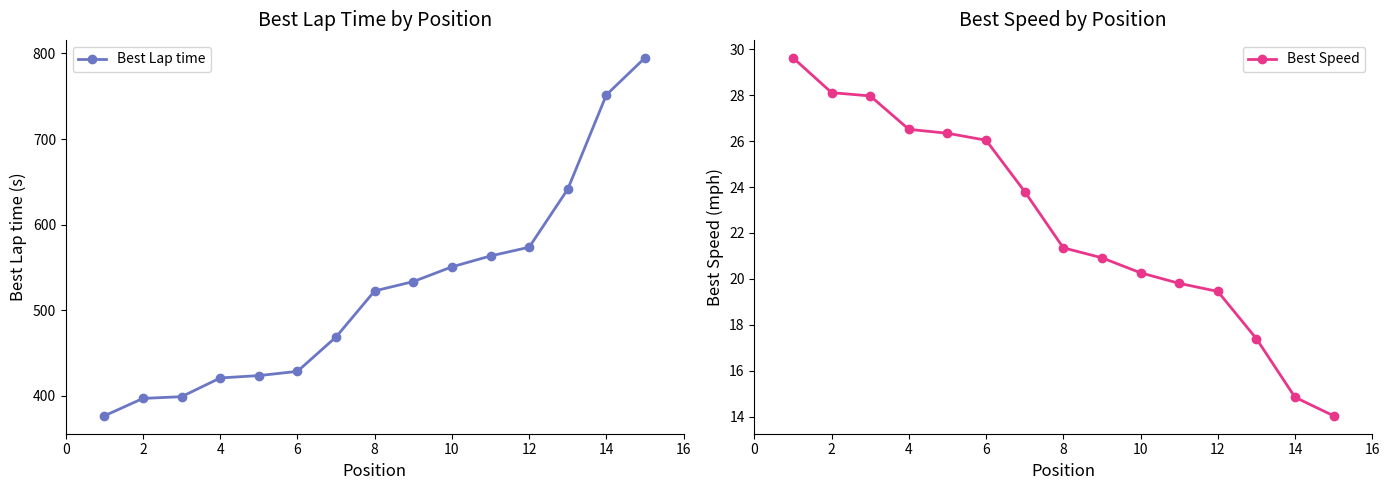

What is the sum of the Best Lap time values at 12 and 14?

1325.2